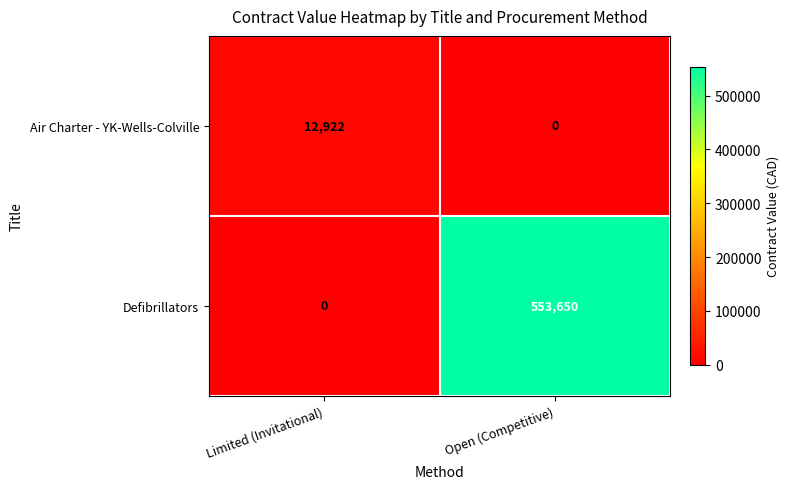

Reading left to right, extract all data points from this chart.

Air Charter - YK-Wells-Colville: 12922	0
Defibrillators: 0	553650